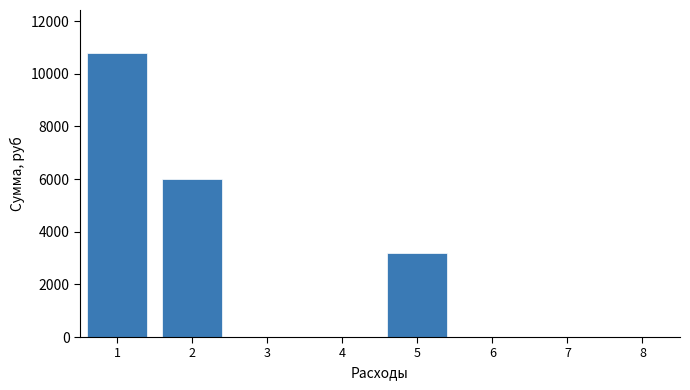

Reading right to left, extract all data points from this chart.

8=0.0	7=0.0	6=0.0	5=3200.0	4=0.0	3=0.0	2=6000.0	1=10800.0